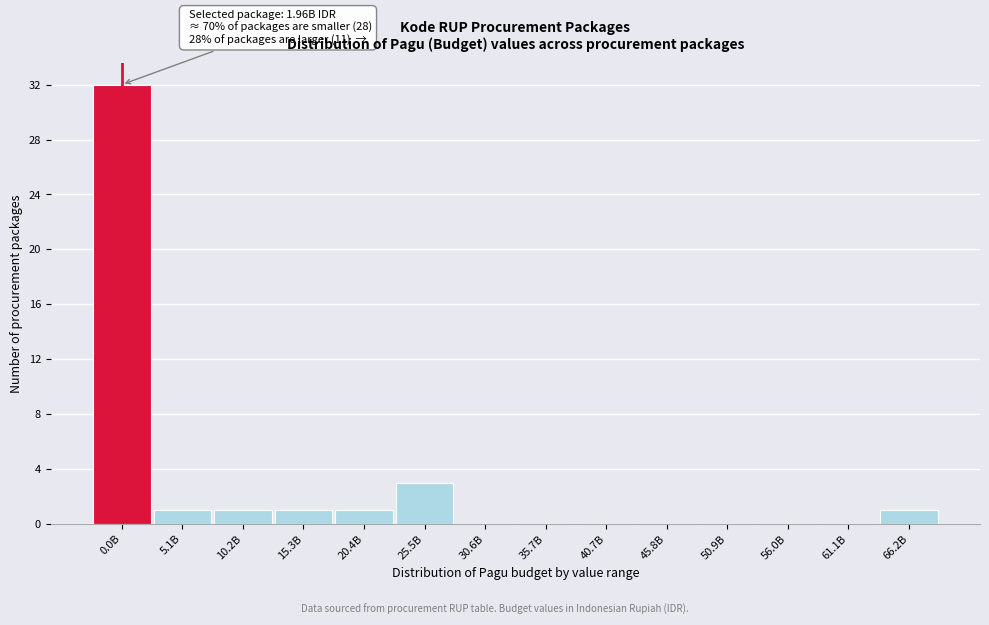

Reading left to right, list all the values displayed in this chart.

0.0B=32	5.1B=1	10.2B=1	15.3B=1	20.4B=1	25.5B=3	30.6B=0	35.7B=0	40.7B=0	45.8B=0	50.9B=0	56.0B=0	61.1B=0	66.2B=1